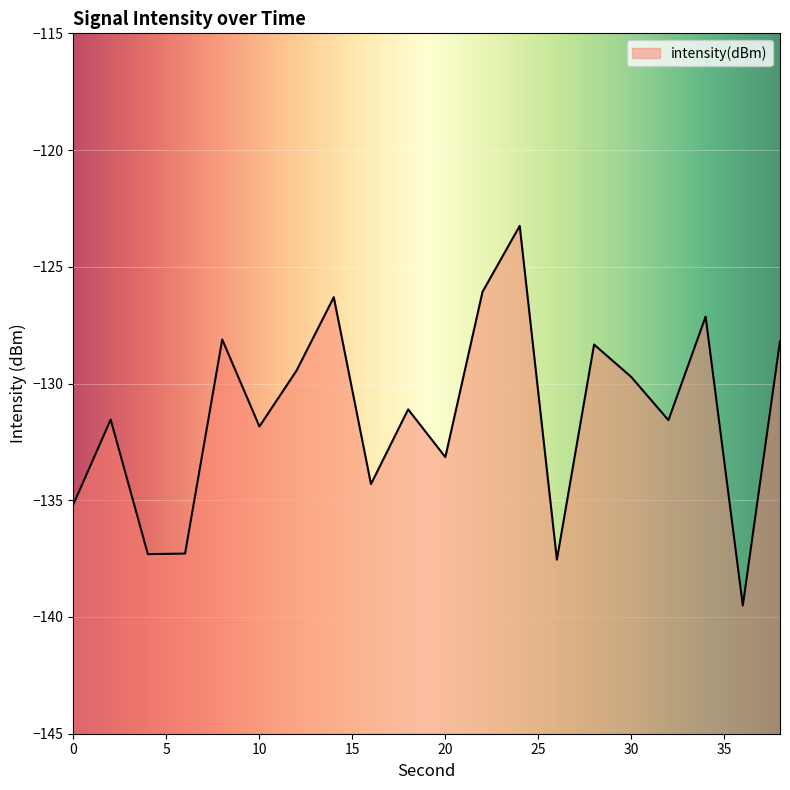

At which category does the chart reach its peak across all series?

24